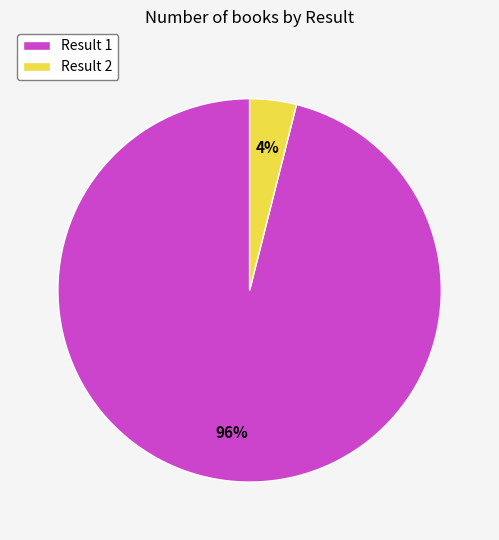

True or false: Result 1 accounts for 96% of the total.

True